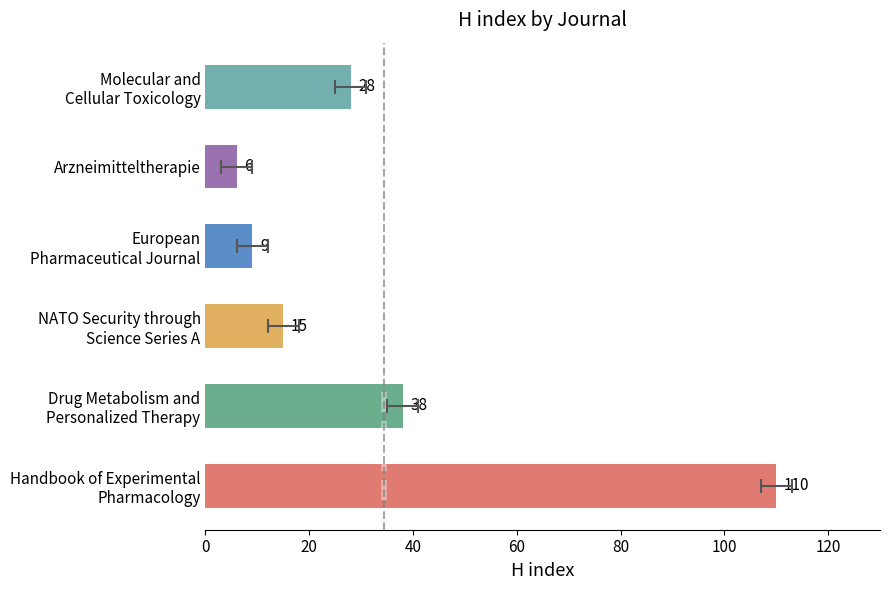

Count the number of values greater than 28.

2